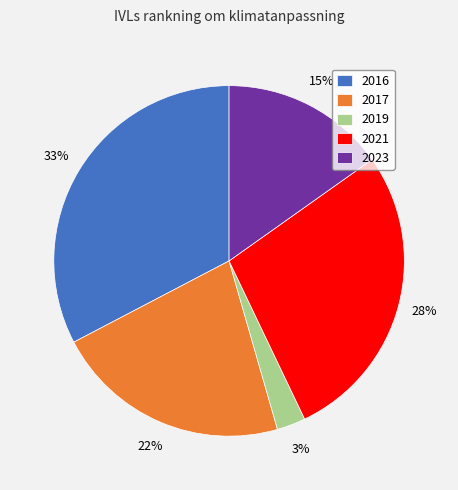

The 2021 slice represents 37% of the pie. True or false?

False